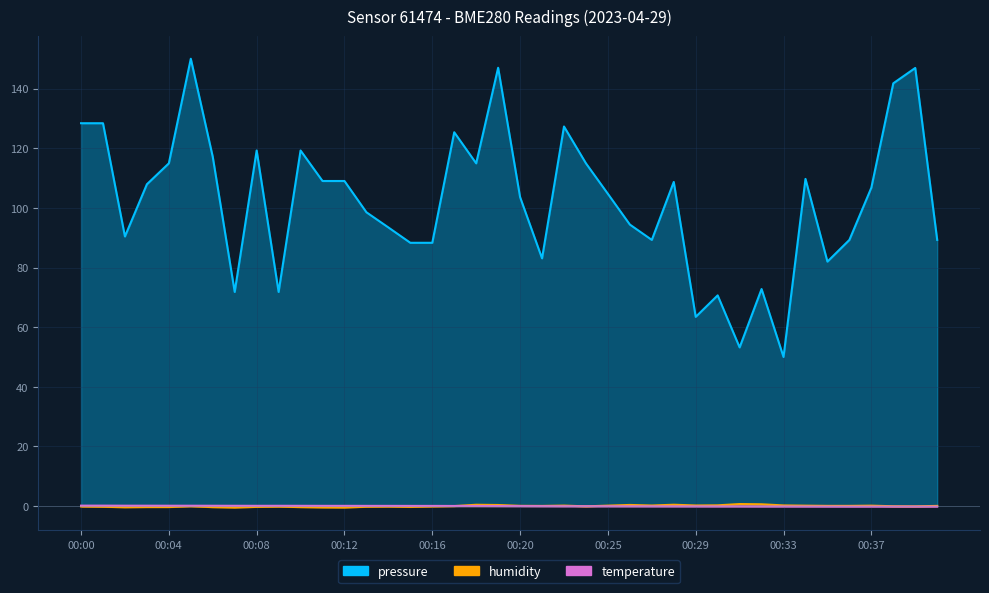

What value does the humidity series have at 00:39?

-0.1